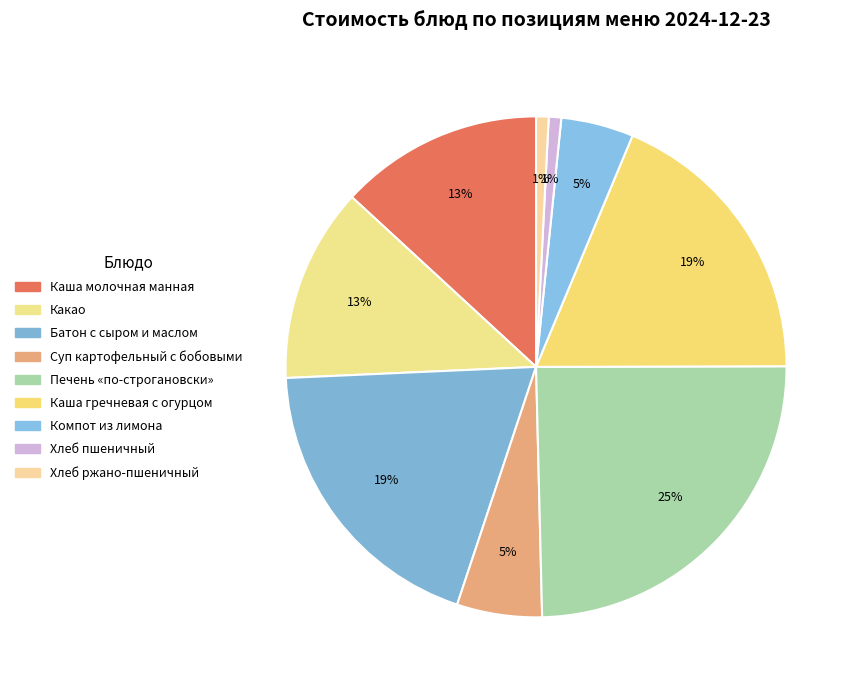

To the nearest percent, what percentage of the pie is Какао?

13%